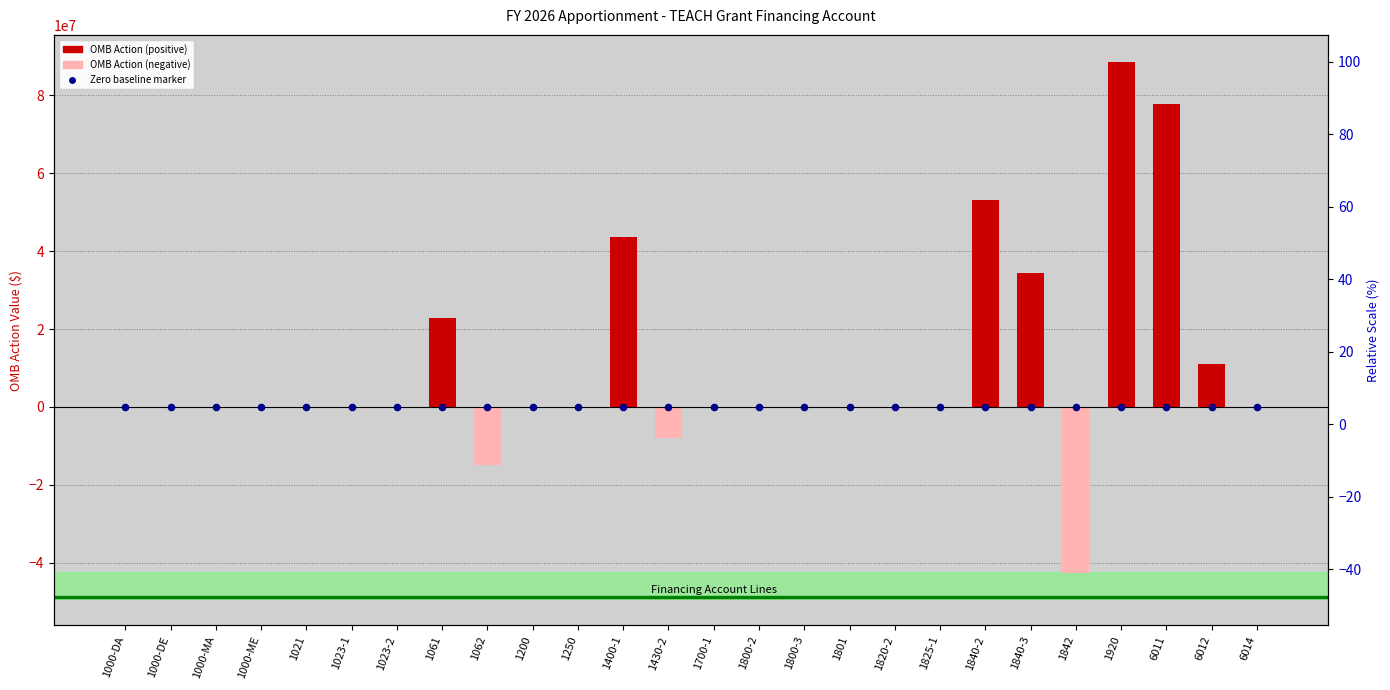

What are all the series names shown in the legend?

OMB Action (positive), OMB Action (negative), Zero baseline markers